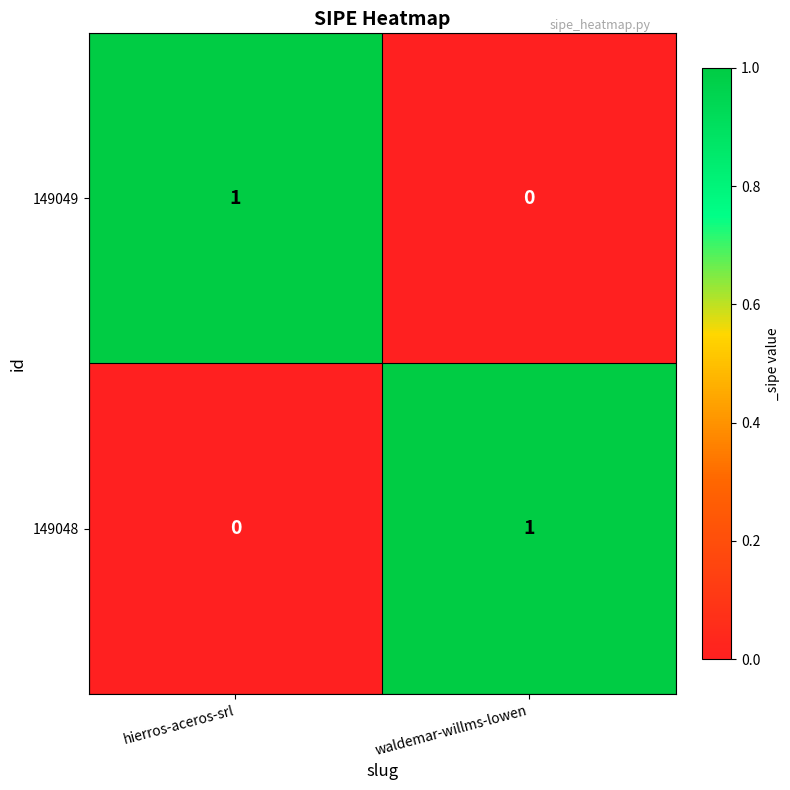

Where is 149048 nearest to the value 0?

hierros-aceros-srl